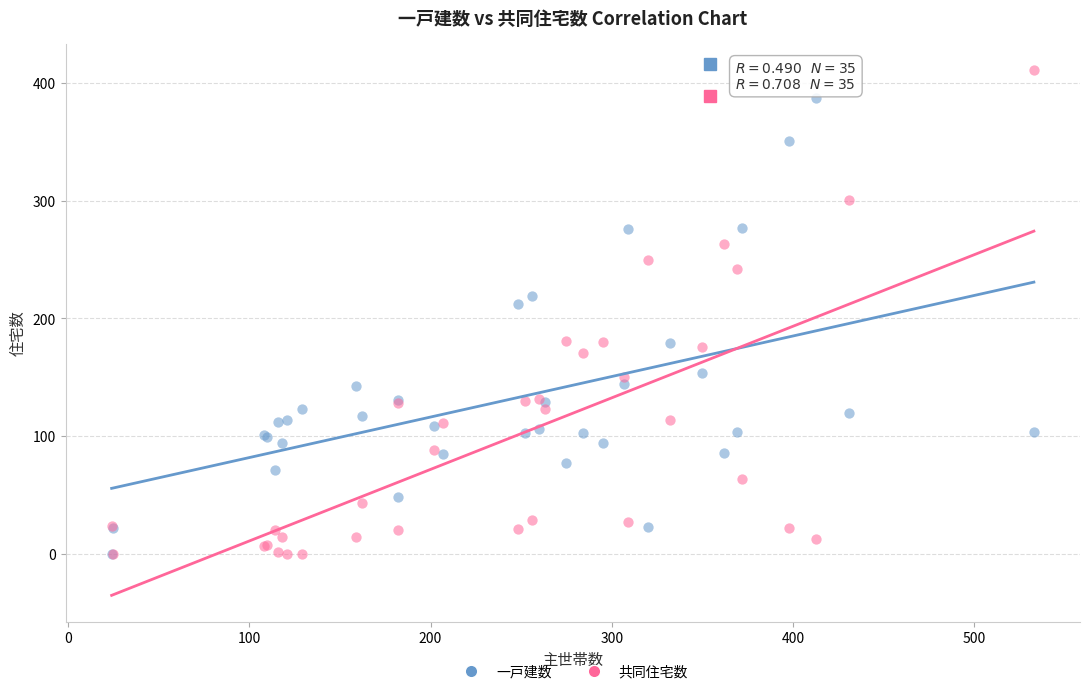

Which series has the widest spread of Y values?

共同住宅数